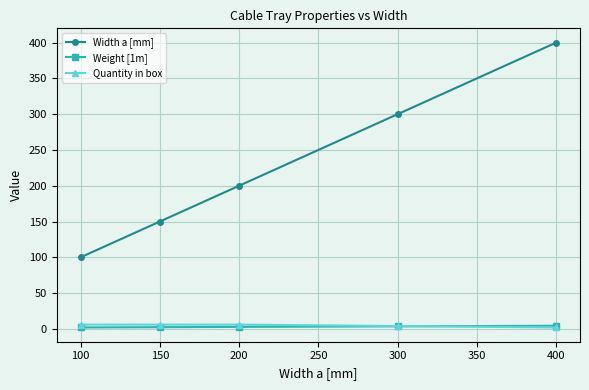

What is the value of the Quantity in box point at the 3rd from the left?

6.0